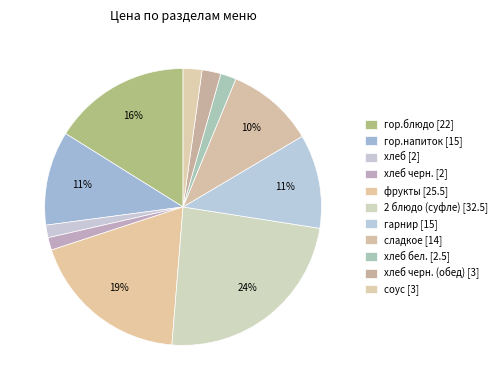

What is the smallest slice in the pie chart?

хлеб